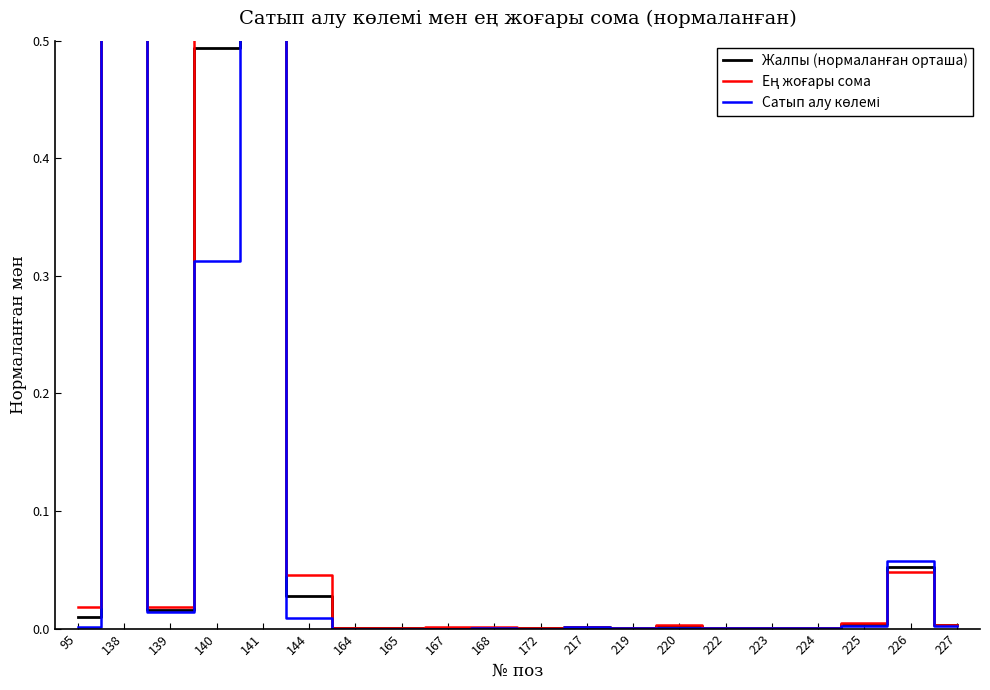

Where is Жалпы (нормаланған орташа) nearest to the value 0?

172